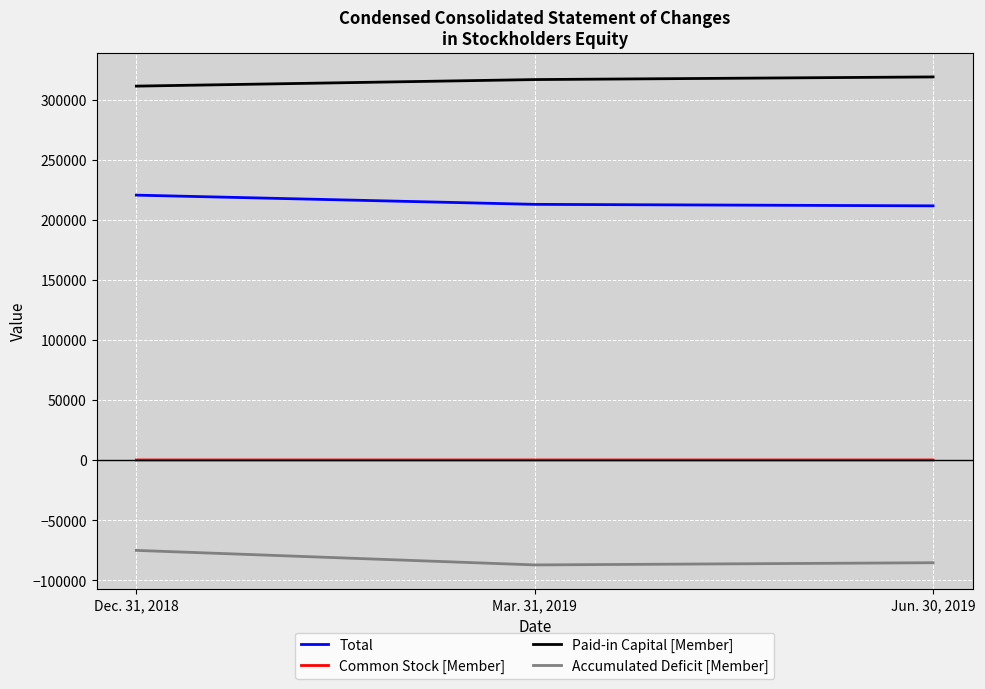

What are all the series names shown in the legend?

Total, Common Stock [Member], Paid-in Capital [Member], Accumulated Deficit [Member]